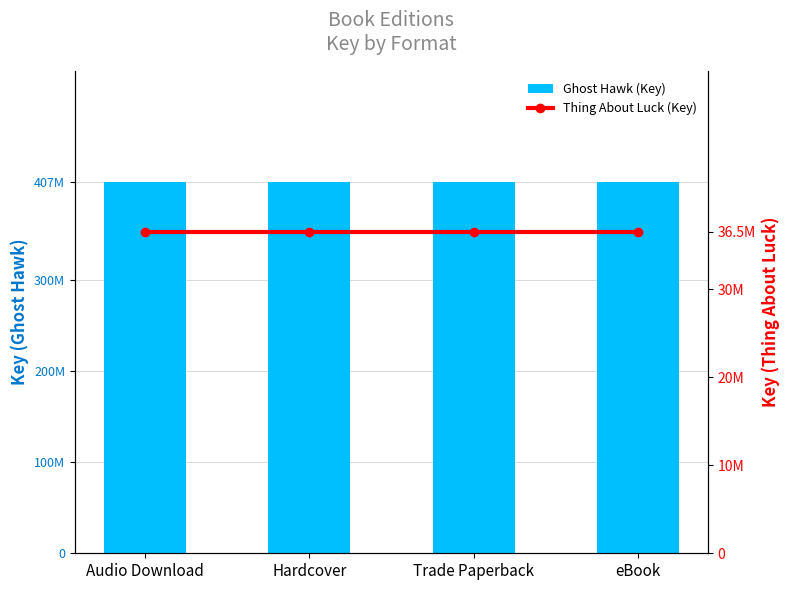

Are the bars grouped side by side (vs. stacked)?

Yes